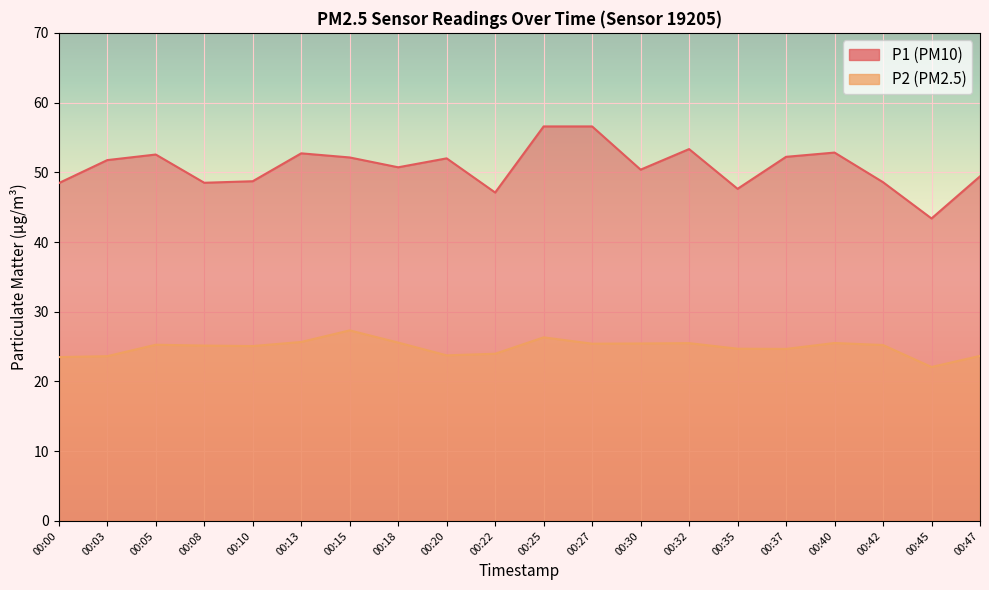

Between 00:13 and 00:40, which is larger?

00:40